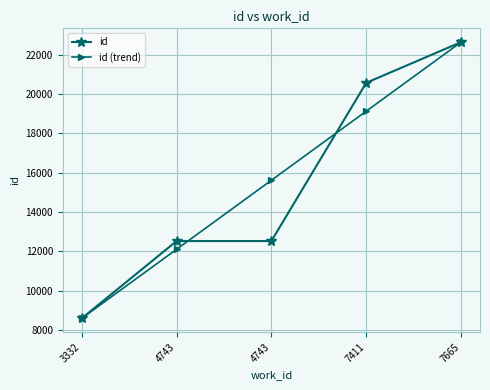

At how many categories does at least one series exceed 10158?

4